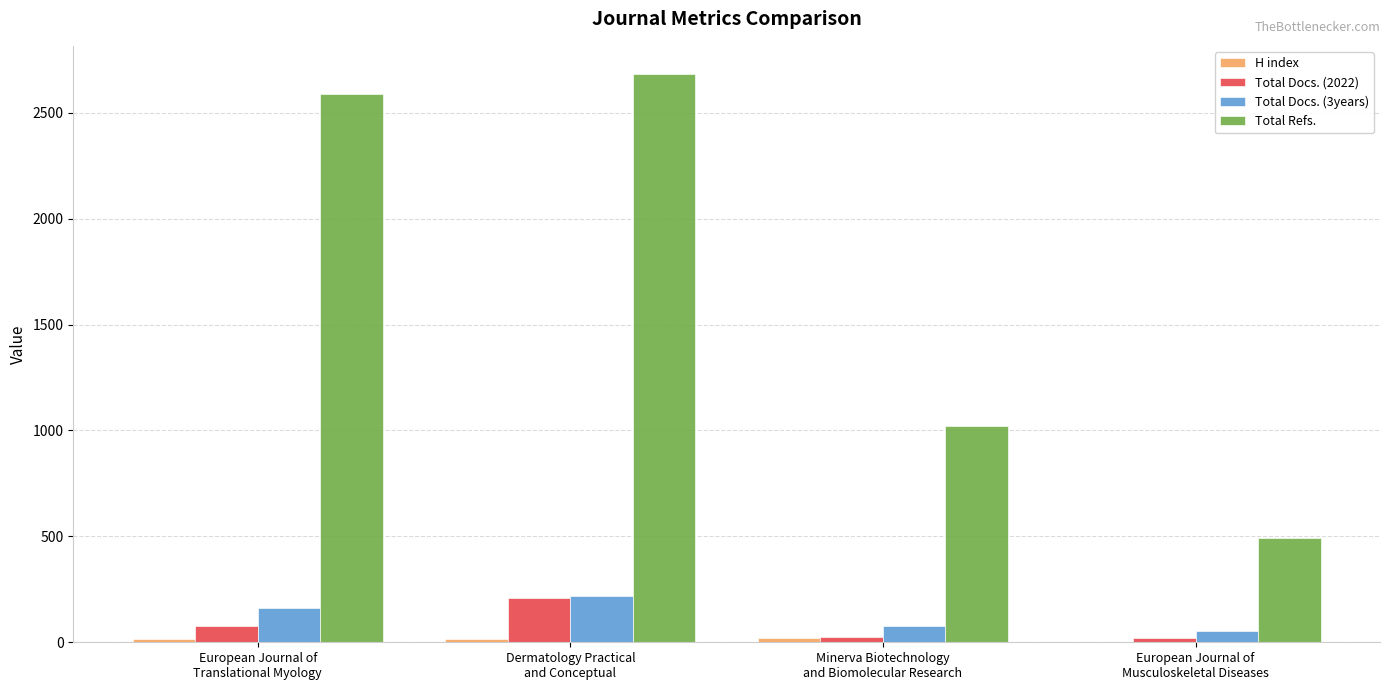

What is the sum of all Total Refs. values?

6787